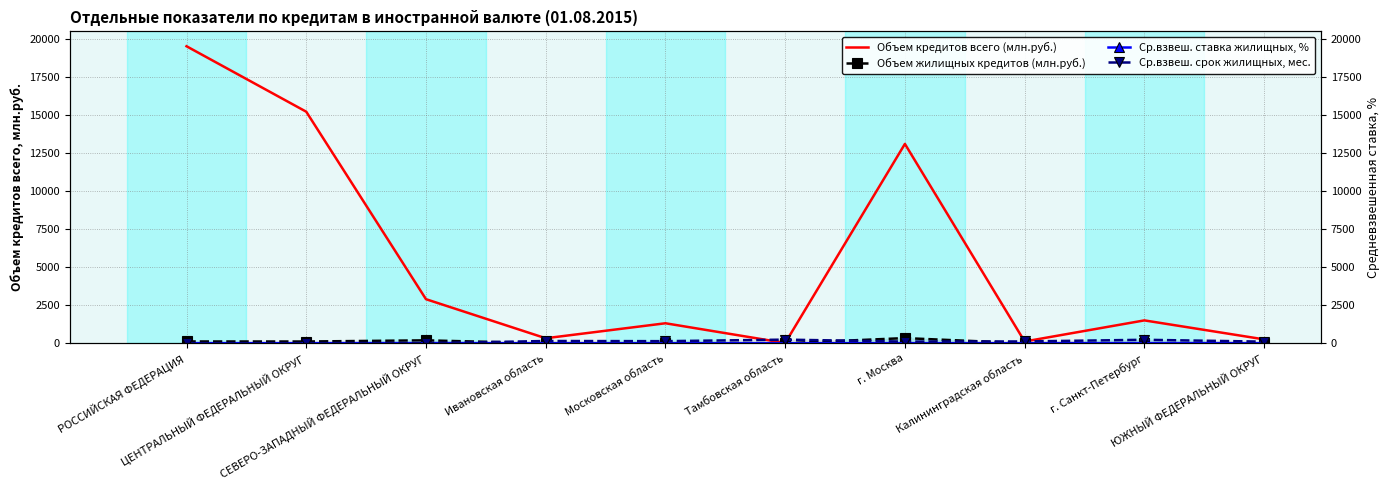

Where is the first local minimum for Ср.взвеш. ставка жилищных, %?

ЦЕНТРАЛЬНЫЙ ФЕДЕРАЛЬНЫЙ ОКРУГ